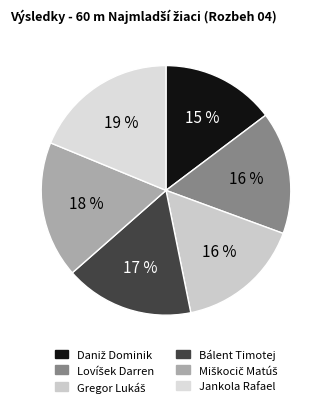

How many segments does this pie chart have?

6